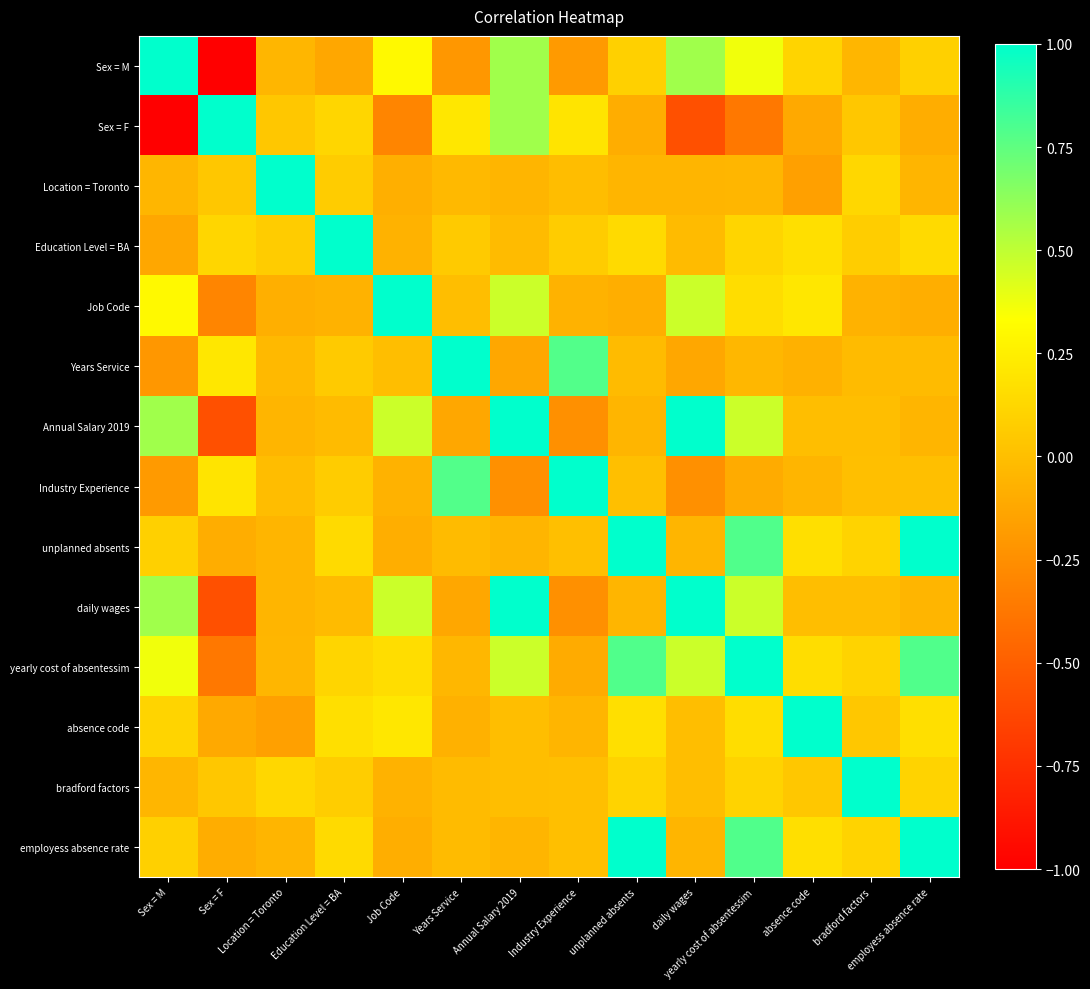

What is the minimum value shown in the chart?

-1.0